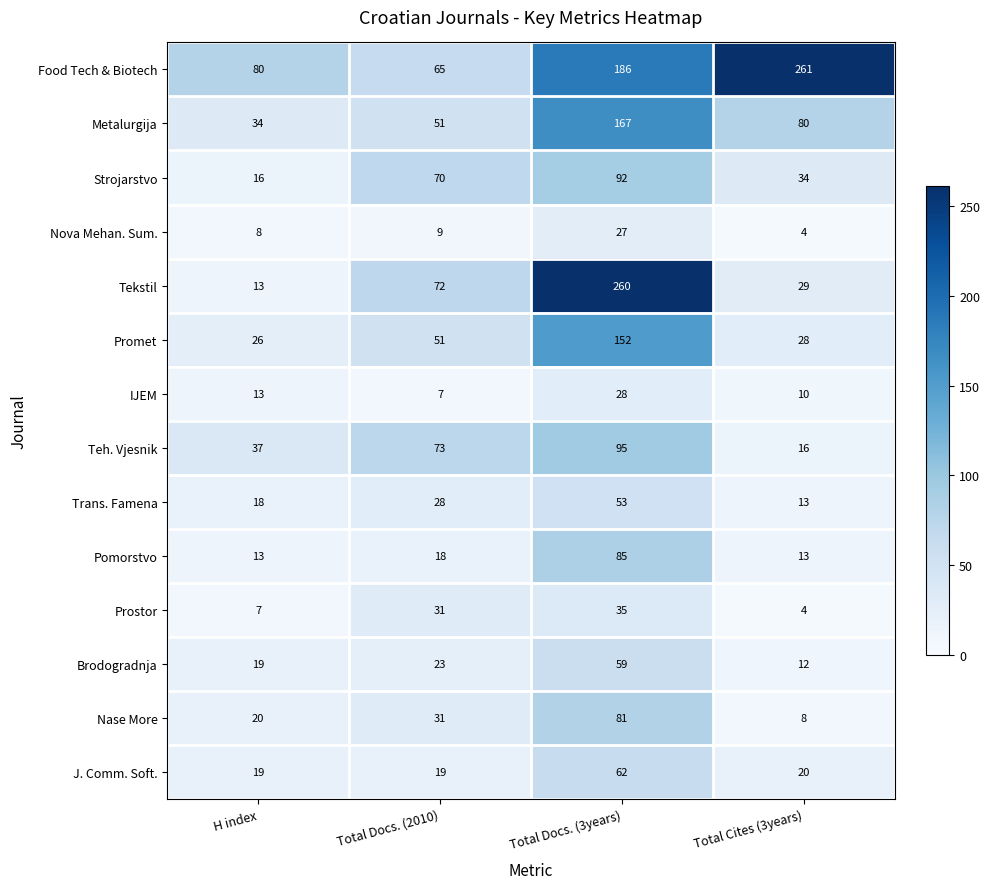

The value of IJEM at Total Docs. (3years) is 28. True or false?

True